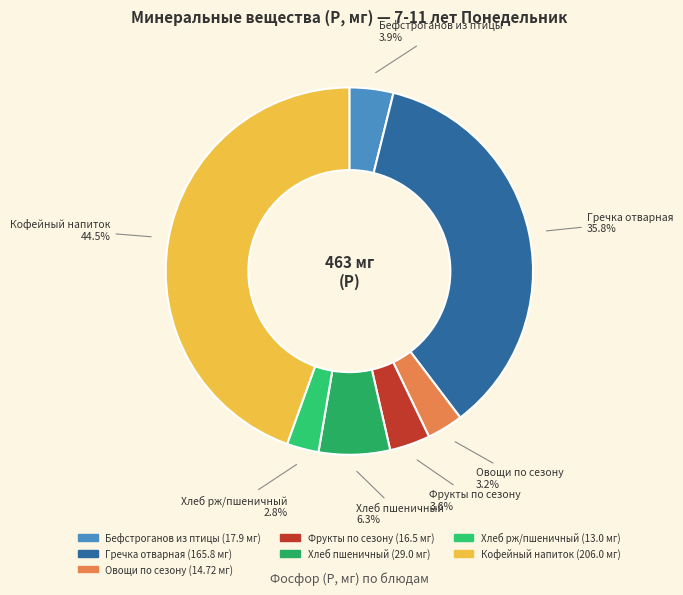

Which has a higher value, Фрукты по сезону or Гречка отварная?

Гречка отварная